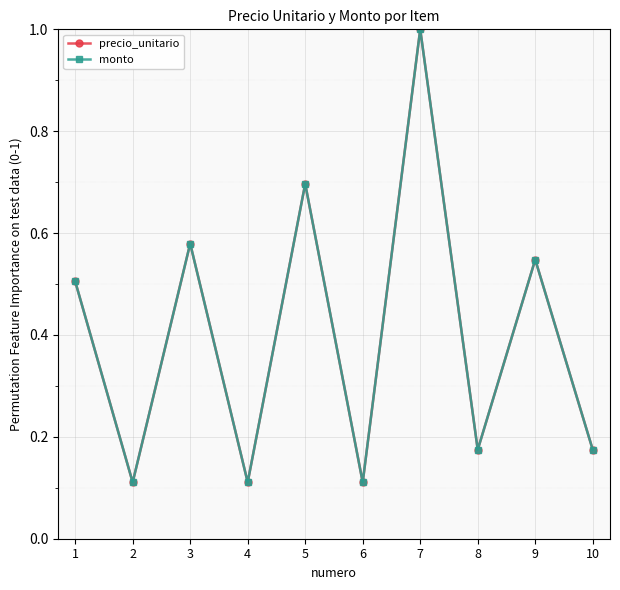

How many lines are shown in the chart?

2